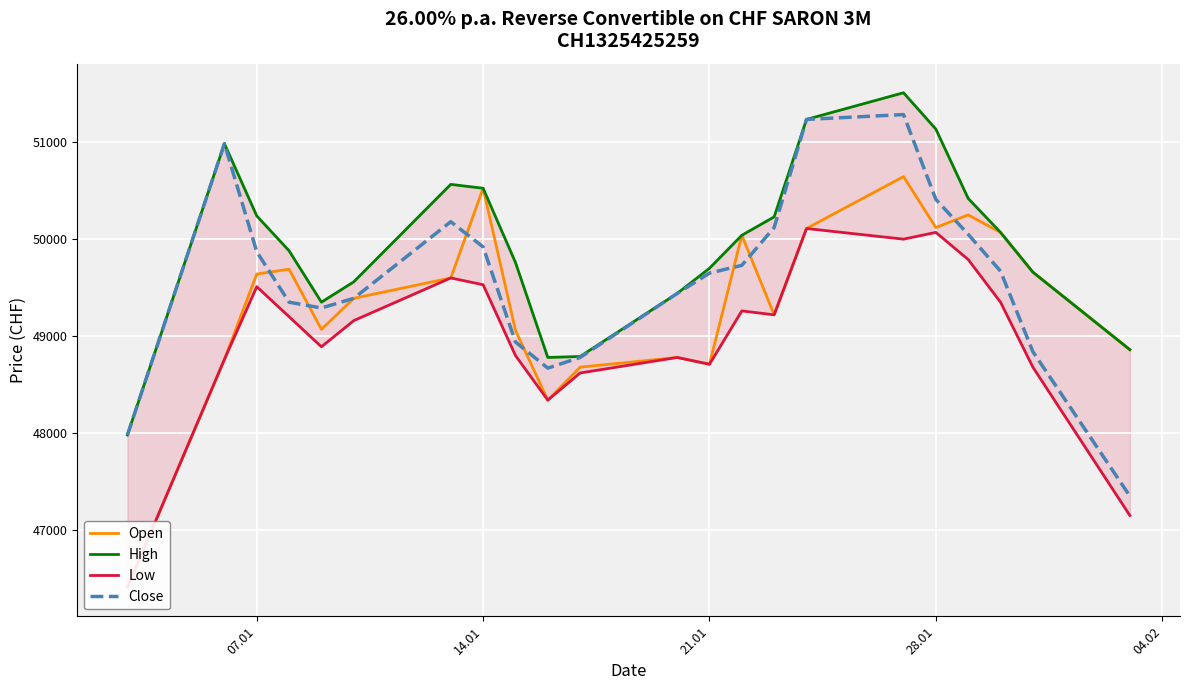

How many interior local valleys does the Low series have?

5